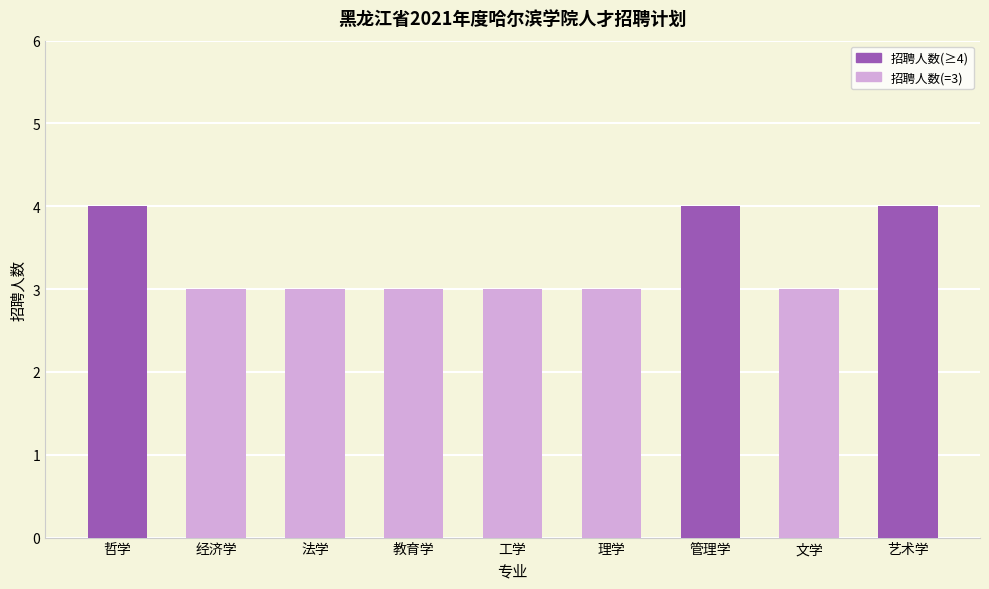

What is the label of the 7th bar from the left?

管理学